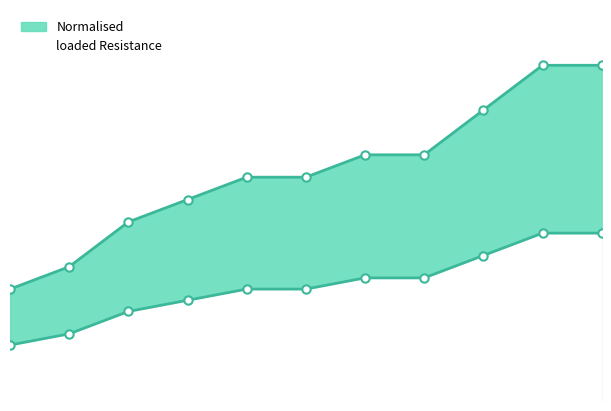

Rank the series at 2000 from highest to lowest value.

loaded Resistance, Normalised